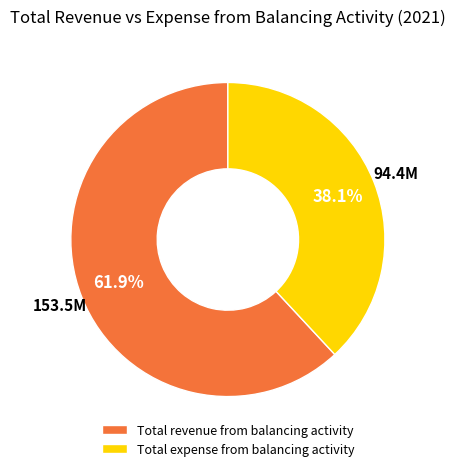

Which has a higher value, Total revenue from balancing activity or Total expense from balancing activity?

Total revenue from balancing activity